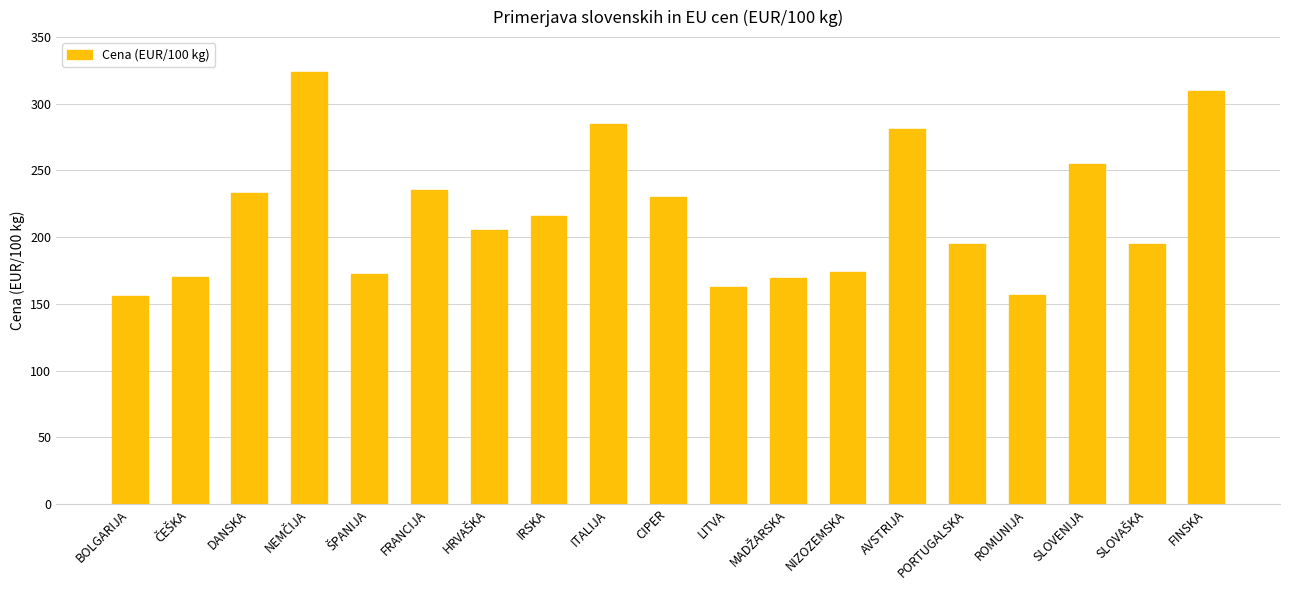

What is the value of the 1st bar from the left?

155.6